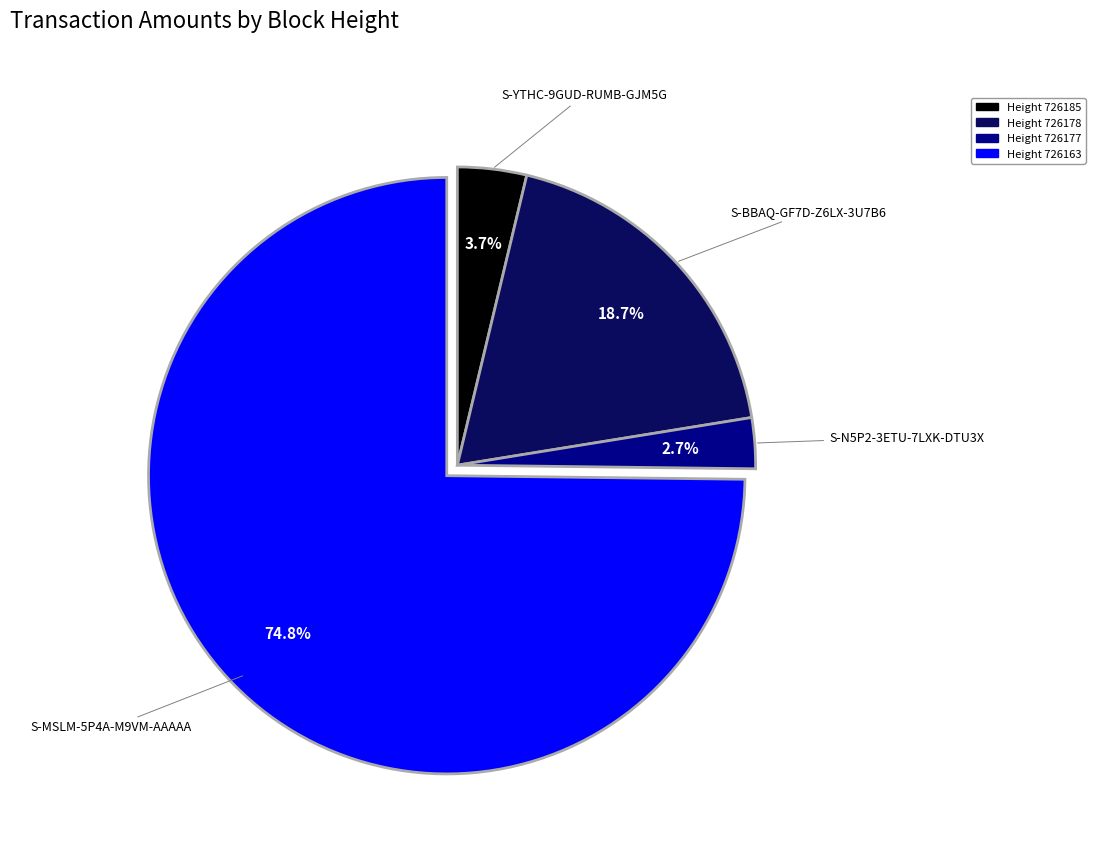

To the nearest percent, what is the difference between the largest and smallest slice percentages?

72%